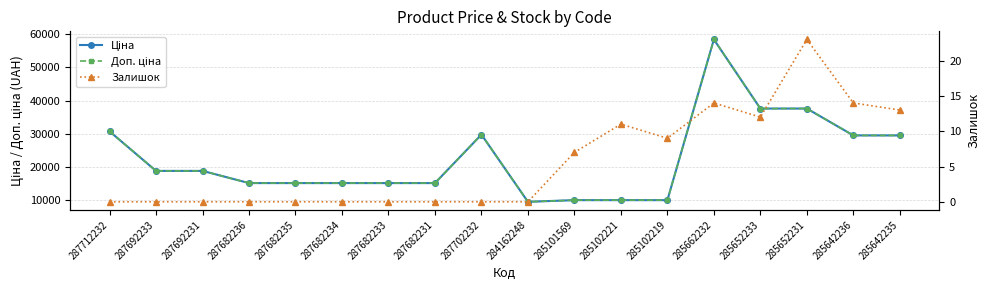

At 287682233, list the series in order from smallest to largest.

Залишок, Ціна, Доп. ціна